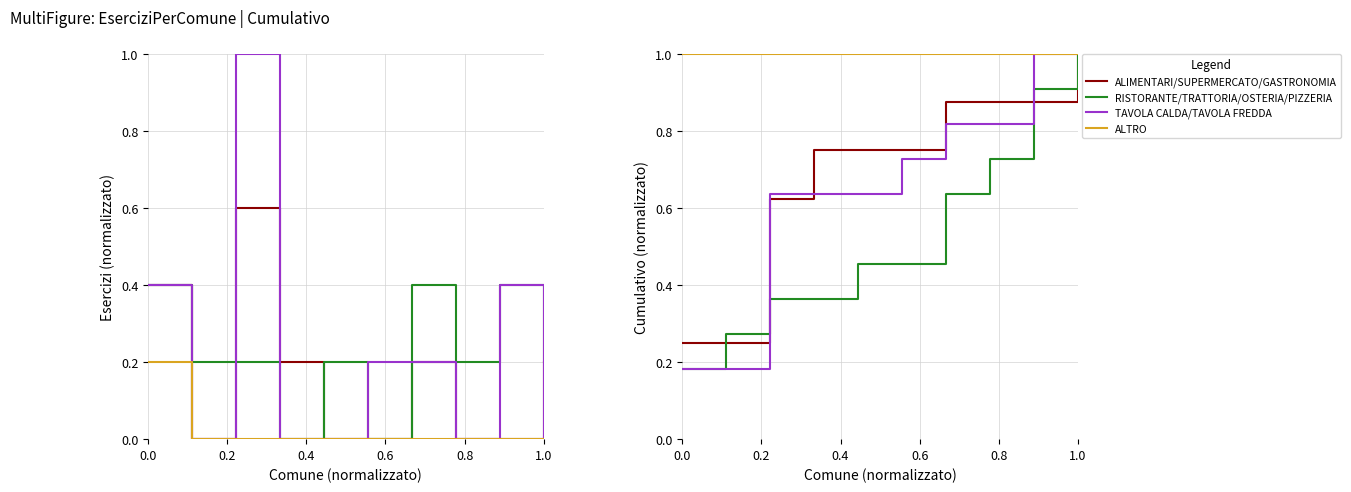

What is the label of the 9th point from the right?

0.2